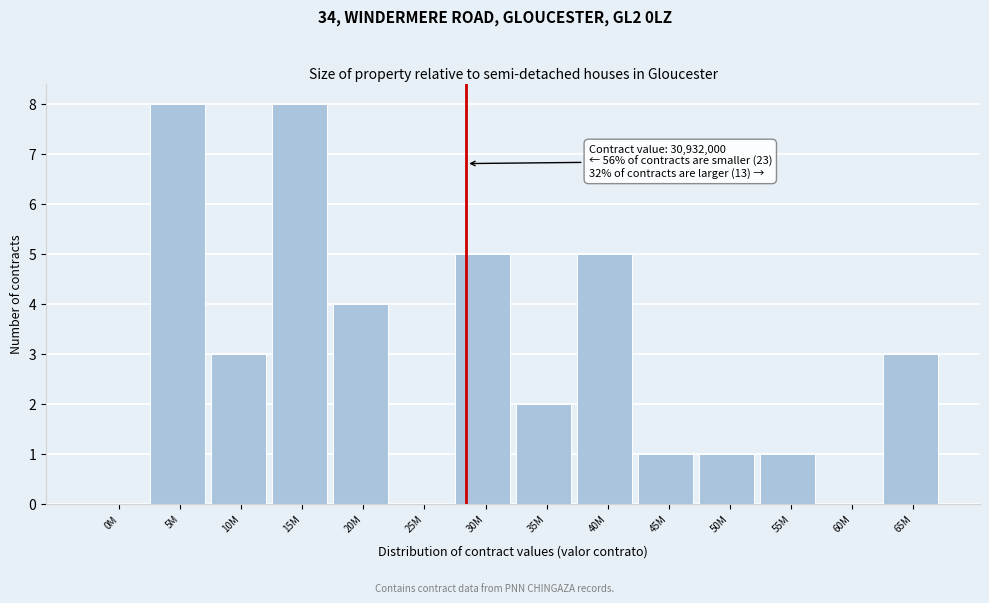

Reading left to right, what are all the values shown in this chart?

0M=0	5M=8	10M=3	15M=8	20M=4	25M=0	30M=5	35M=2	40M=5	45M=1	50M=1	55M=1	60M=0	65M=3